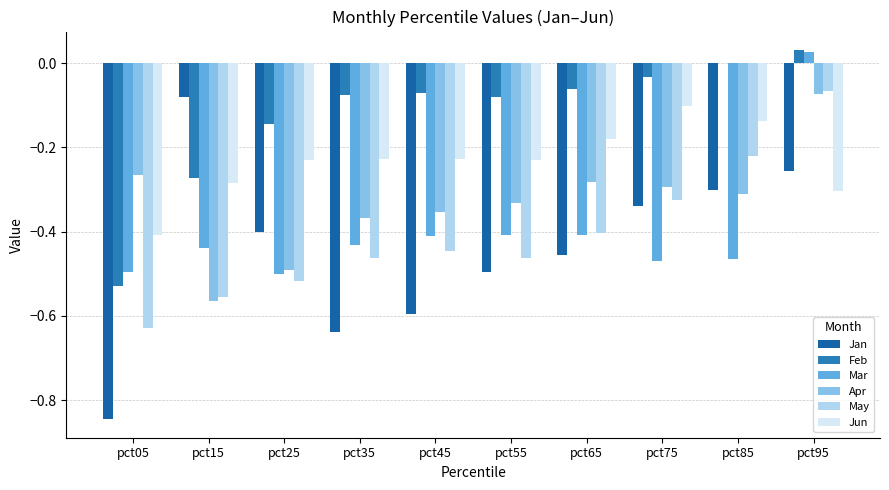

The value of May at pct75 is -0.3. True or false?

True